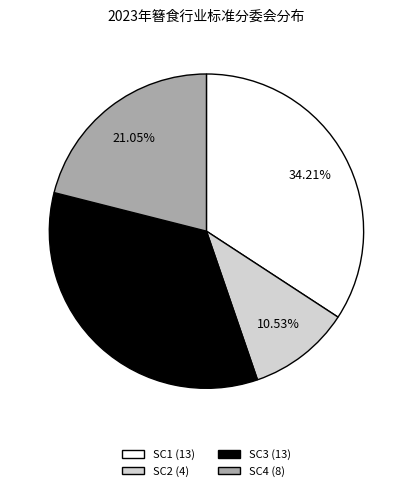

Is there any slice that represents more than half of the pie?

No